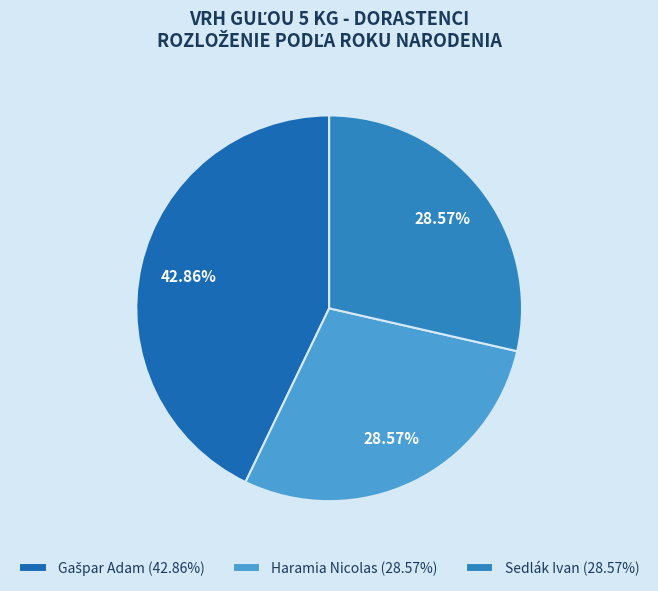

To the nearest percent, what is the difference between the largest and smallest slice percentages?

14%